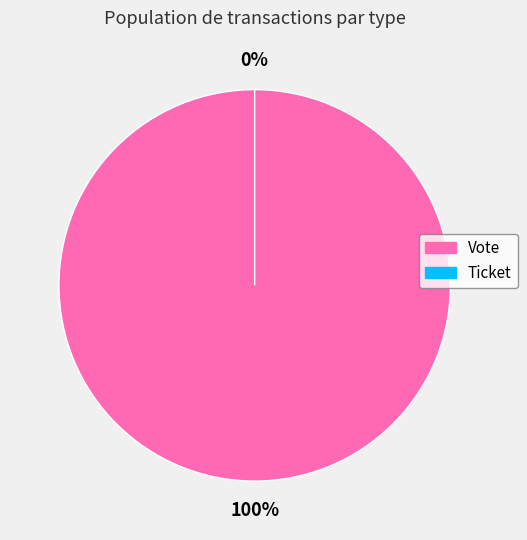

True or false: Ticket accounts for 0% of the total.

True